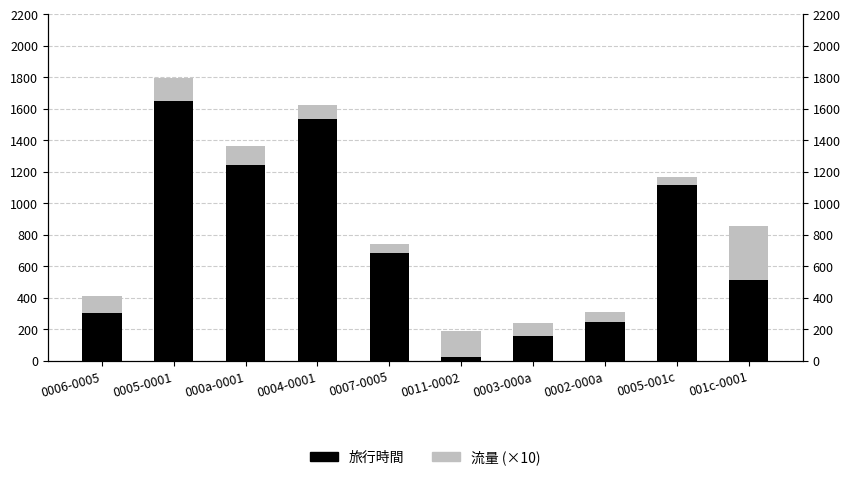

What is the label of the 5th bar from the right?

0011-0002